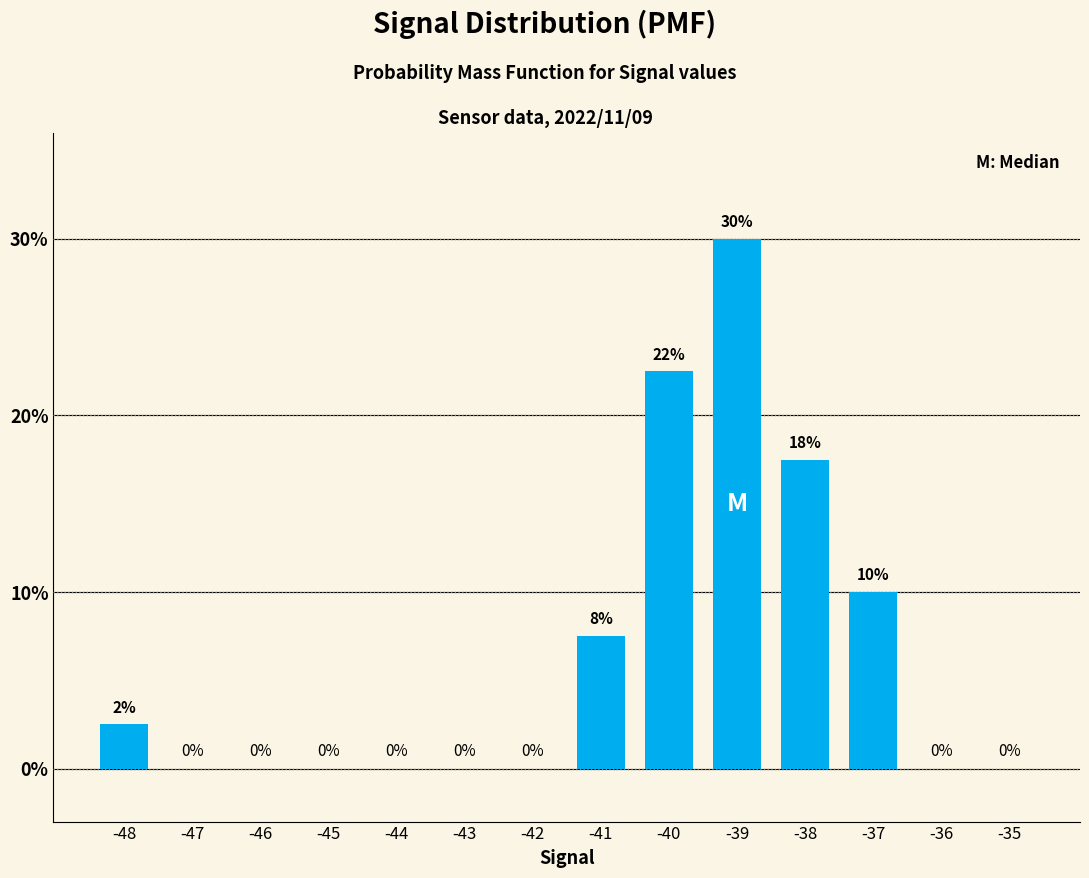

Which has a higher value, -41 or -35?

-41